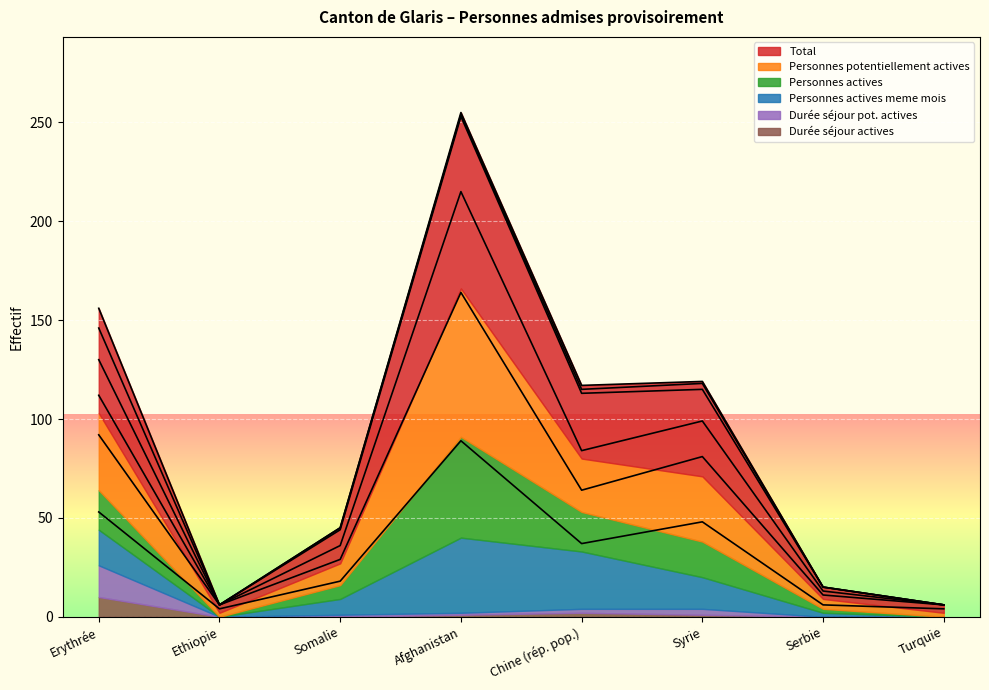

Between Serbie and Somalie, which is larger?

Somalie